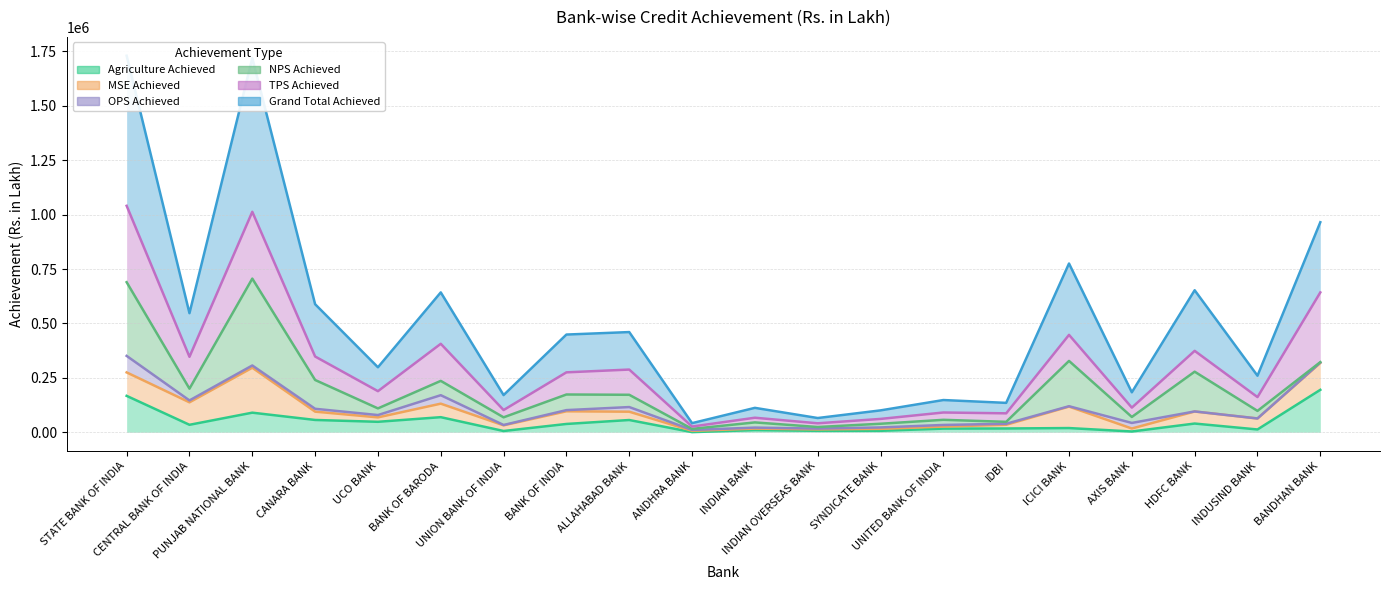

At which label is Agriculture Achieved closest to 97846?

PUNJAB NATIONAL BANK